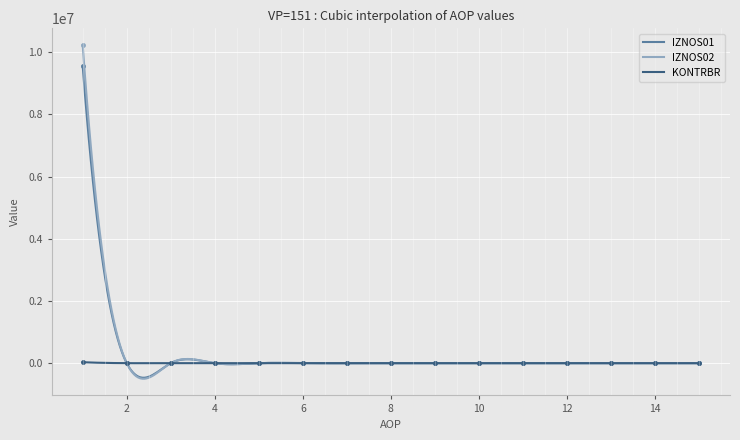

Count the number of data series in this chart.

3